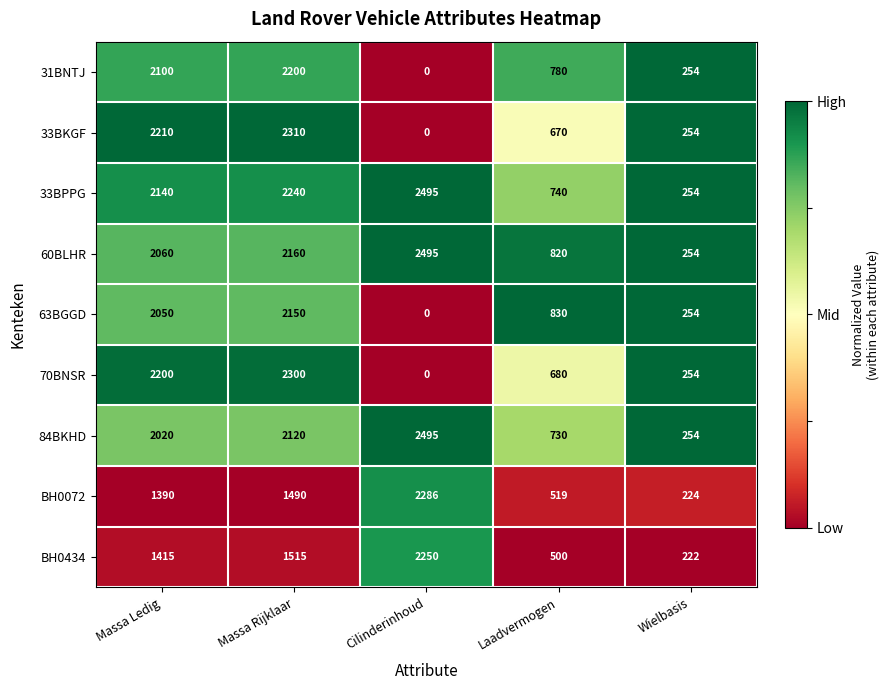

What value does the 63BGGD series have at Massa Ledig, to the nearest 50?

2050